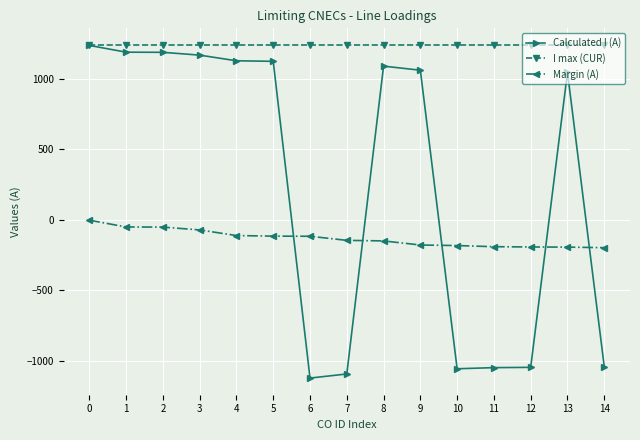

Which label corresponds to the smallest value in the chart?

6